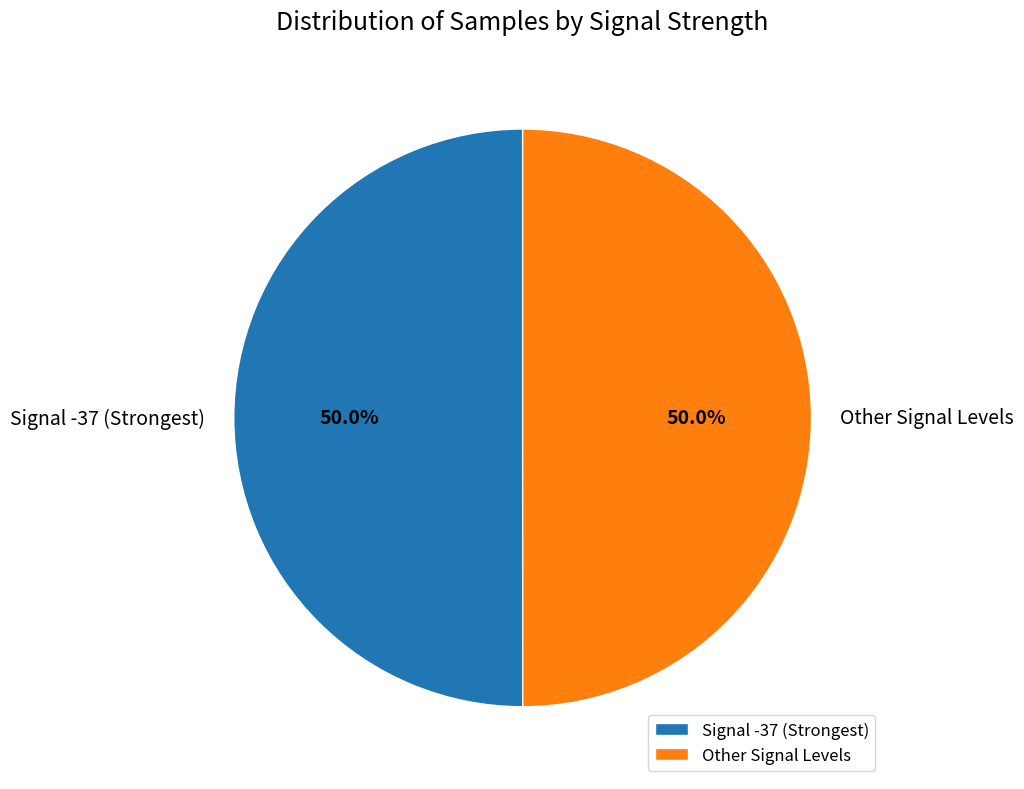

What is the ratio of the value at Other Signal Levels to the value at Signal -37 (Strongest)?

1.0